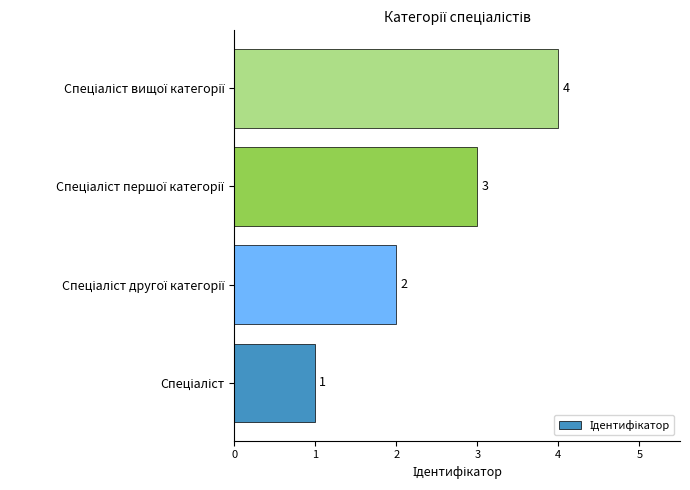

Count the values in the range 2 to 4.

3